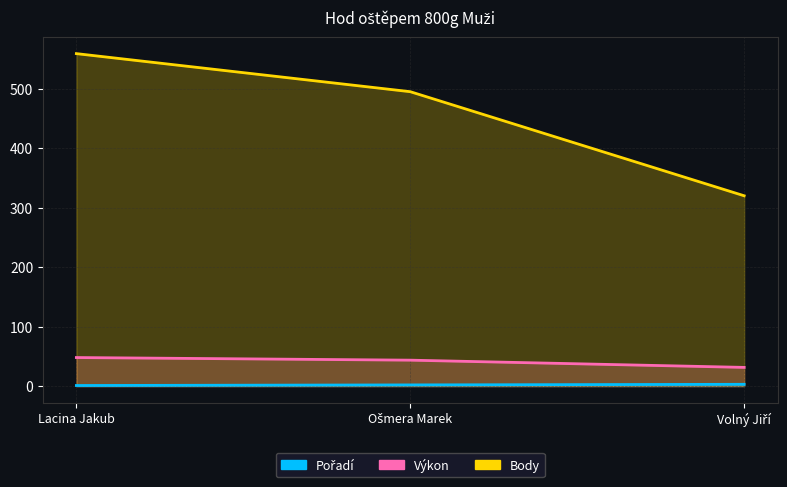

What is the sum of the Výkon values at Ošmera Marek and Lacina Jakub?

91.6